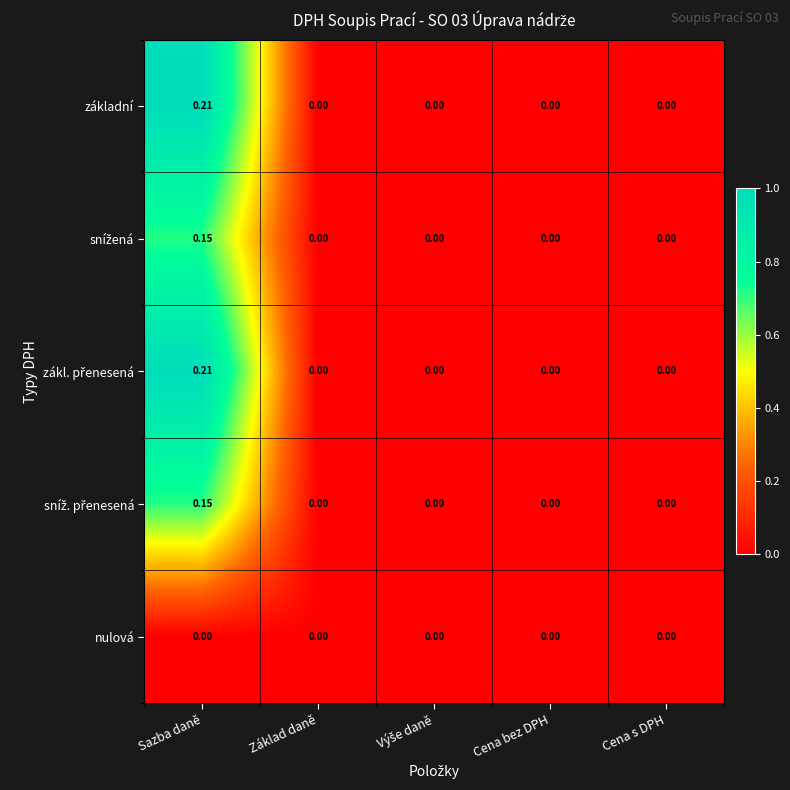

Which label corresponds to the largest value in the chart?

Sazba daně